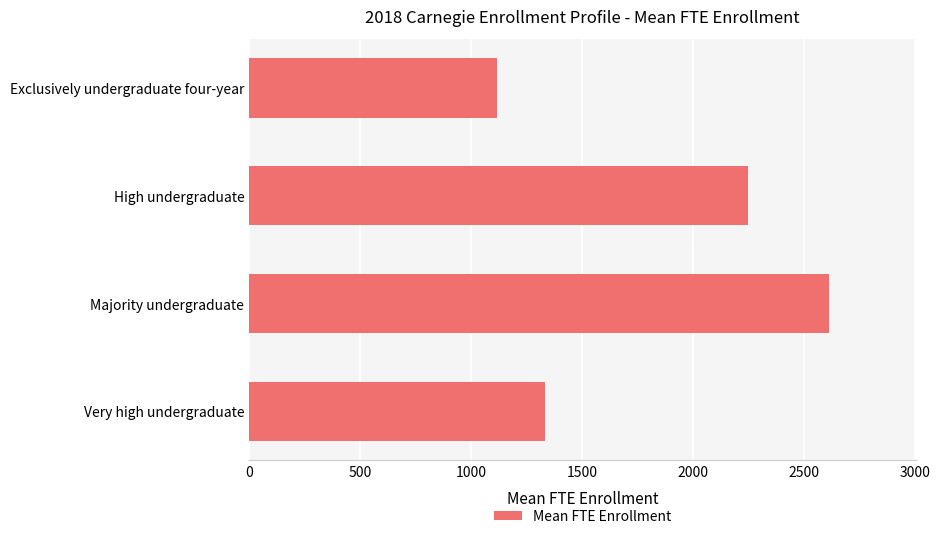

Reading top to bottom, list all the values displayed in this chart.

Exclusively undergraduate four-year=1115.5	High undergraduate=2247.8	Majority undergraduate=2614.0	Very high undergraduate=1334.3